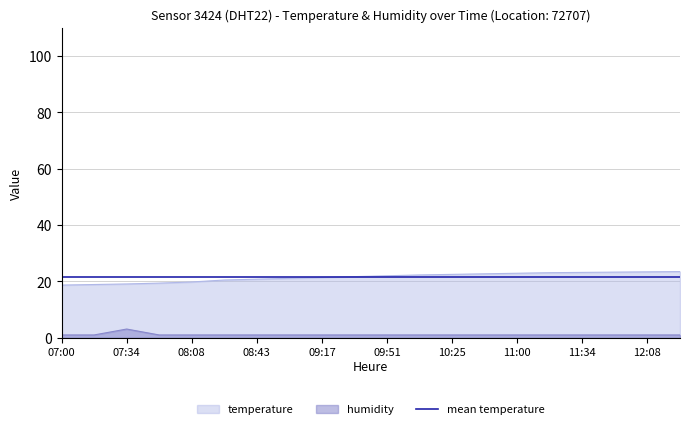

Rank the series by their maximum value, from highest to lowest.

temperature, mean temperature, humidity